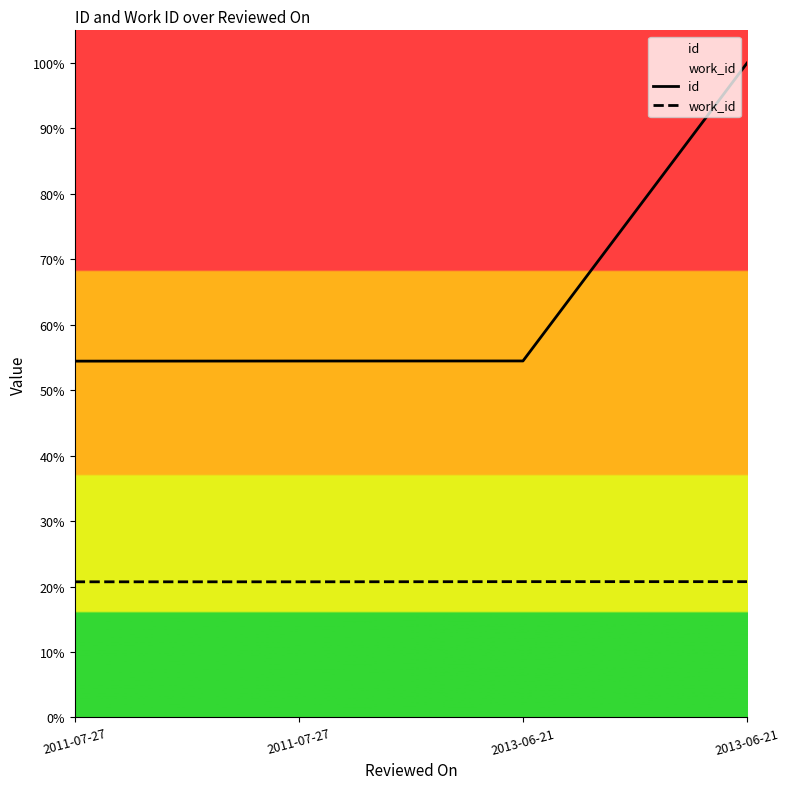

What is the sum of all work_id values?

0.8